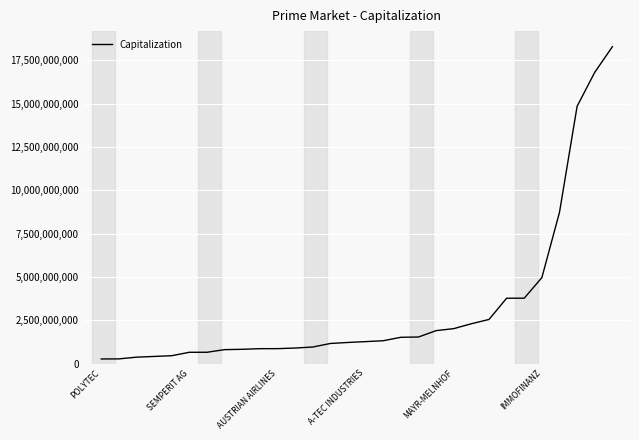

What is the greatest value displayed?

18280297625.0